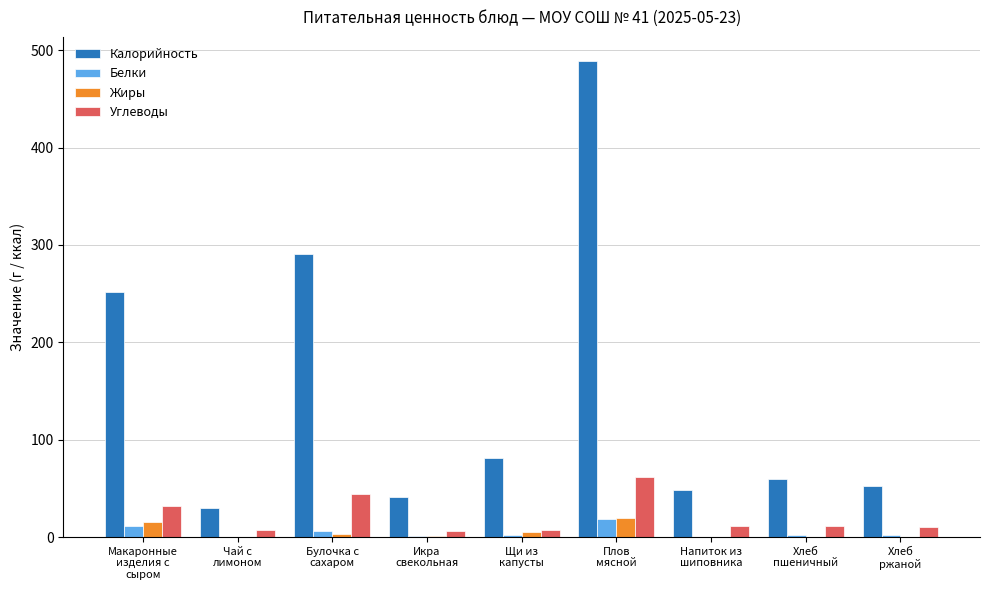

Read the Белки value at Чай с
лимоном.

0.2